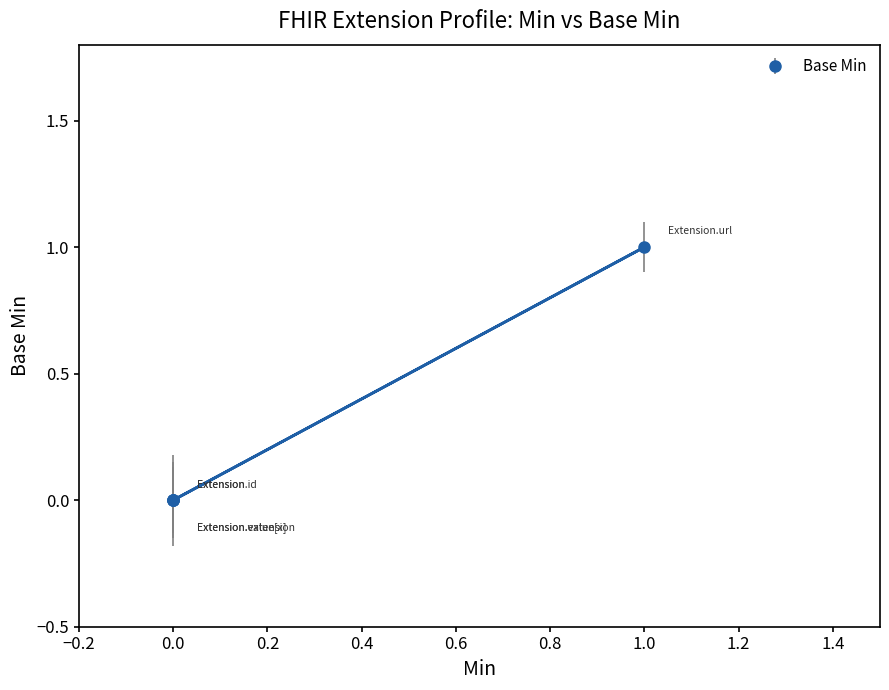

What is the sum of all values?

1